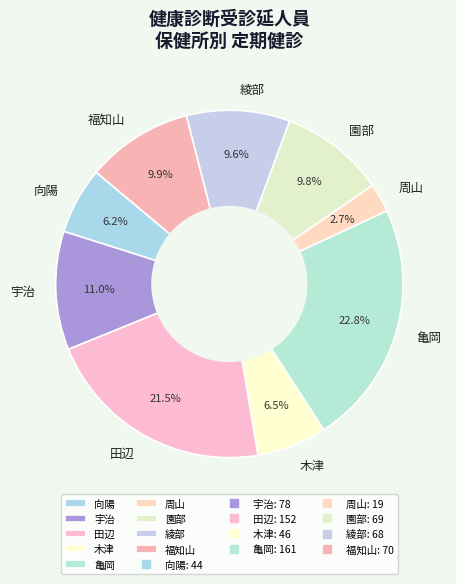

Does 向陽 represent more than half of the total?

No